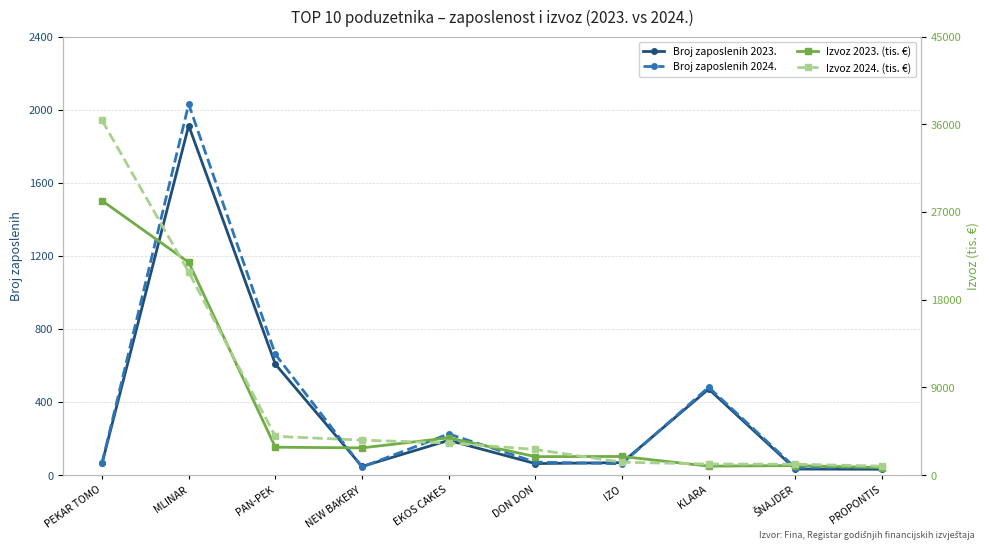

Reading left to right, what are all the values shown in this chart?

Broj zaposlenih 2023.: 64.0	1913.0	607.0	47.0	190.0	63.0	68.0	471.0	33.0	32.0
Broj zaposlenih 2024.: 66.0	2030.0	661.0	44.0	225.0	71.0	62.0	481.0	40.0	43.0
Izvoz 2023. (tis. €): 28162.5	21832.6	2860.9	2789.4	3820.9	1891.9	1908.8	916.2	973.3	763.2
Izvoz 2024. (tis. €): 36401.7	20836.8	3977.7	3584.9	3296.2	2627.1	1318.8	1130.0	1116.9	914.8